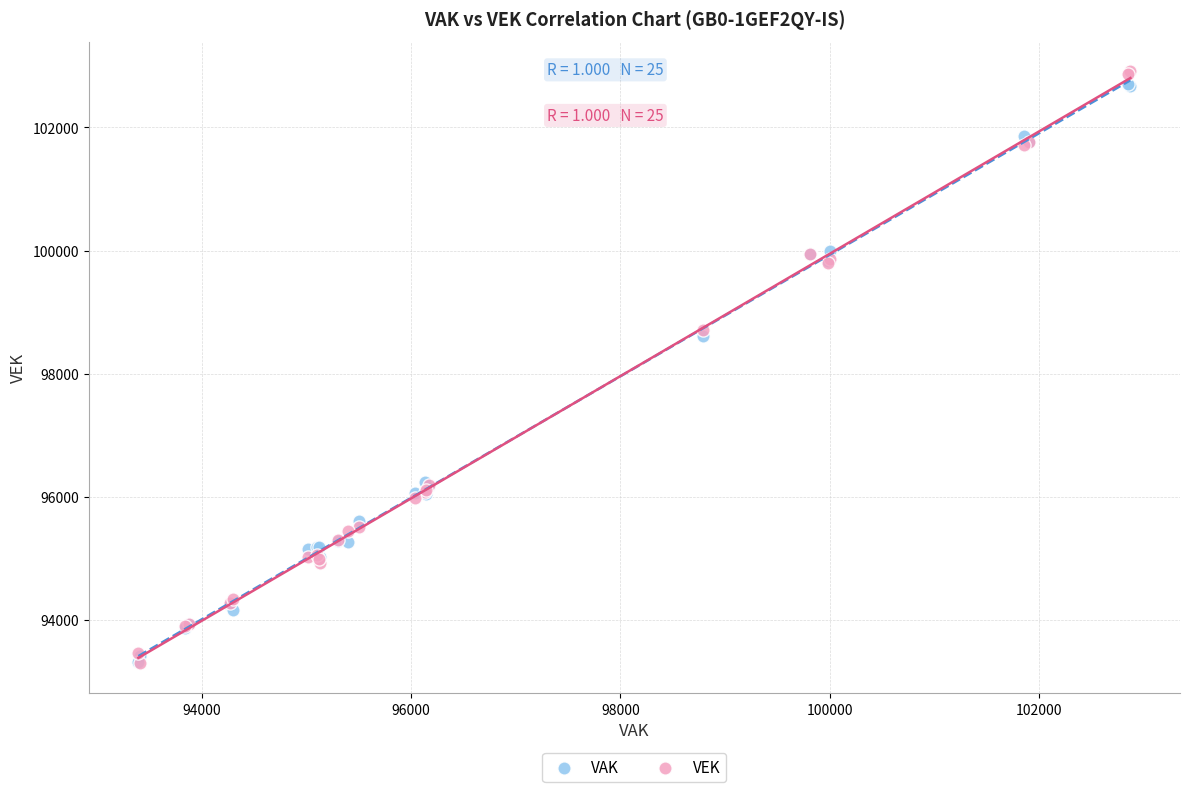

Across all series, what Y value is closest to 98100?

98604.6